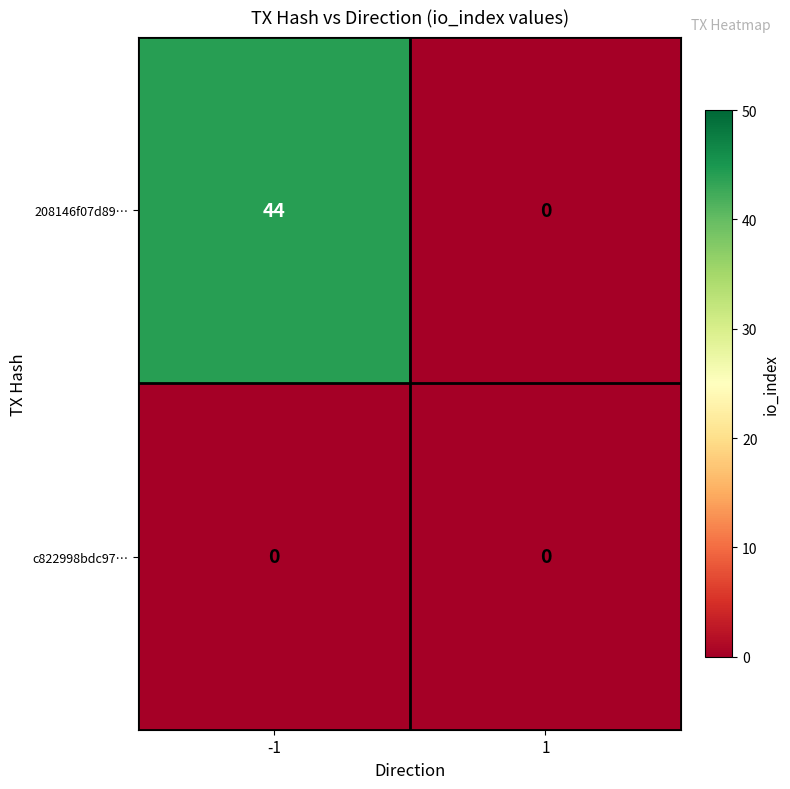

Rank the series by their maximum value, from highest to lowest.

208146f07d89…, c822998bdc97…